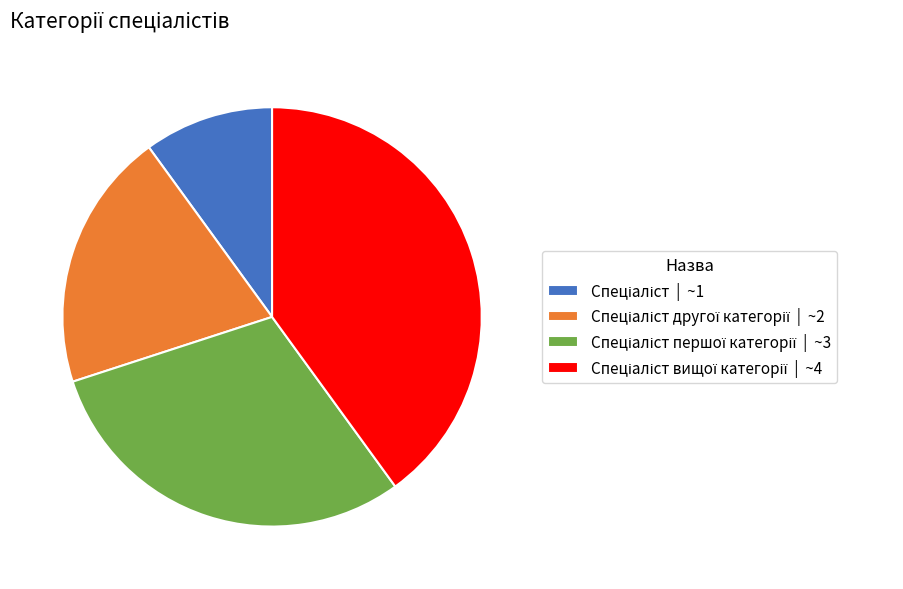

Is there any slice that represents more than half of the pie?

No